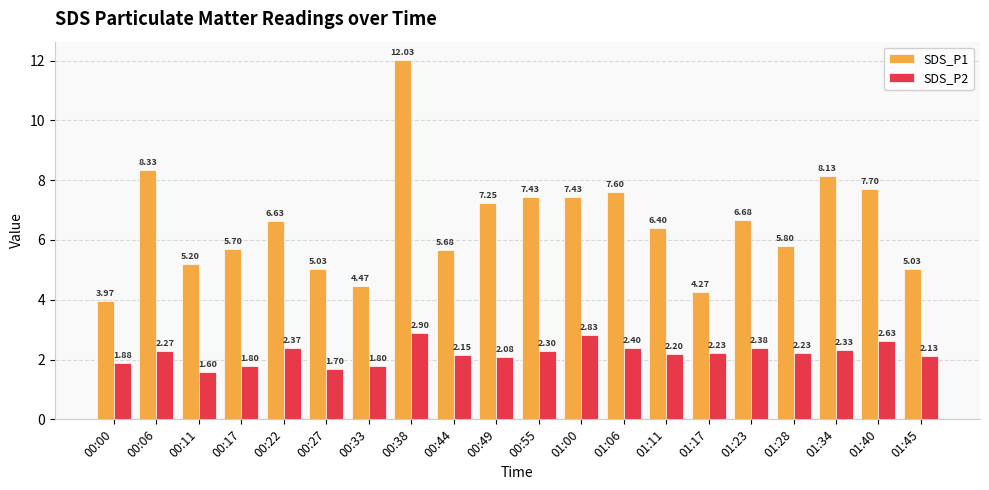

True or false: SDS_P2 has a value of 1.1 at 00:55.

False